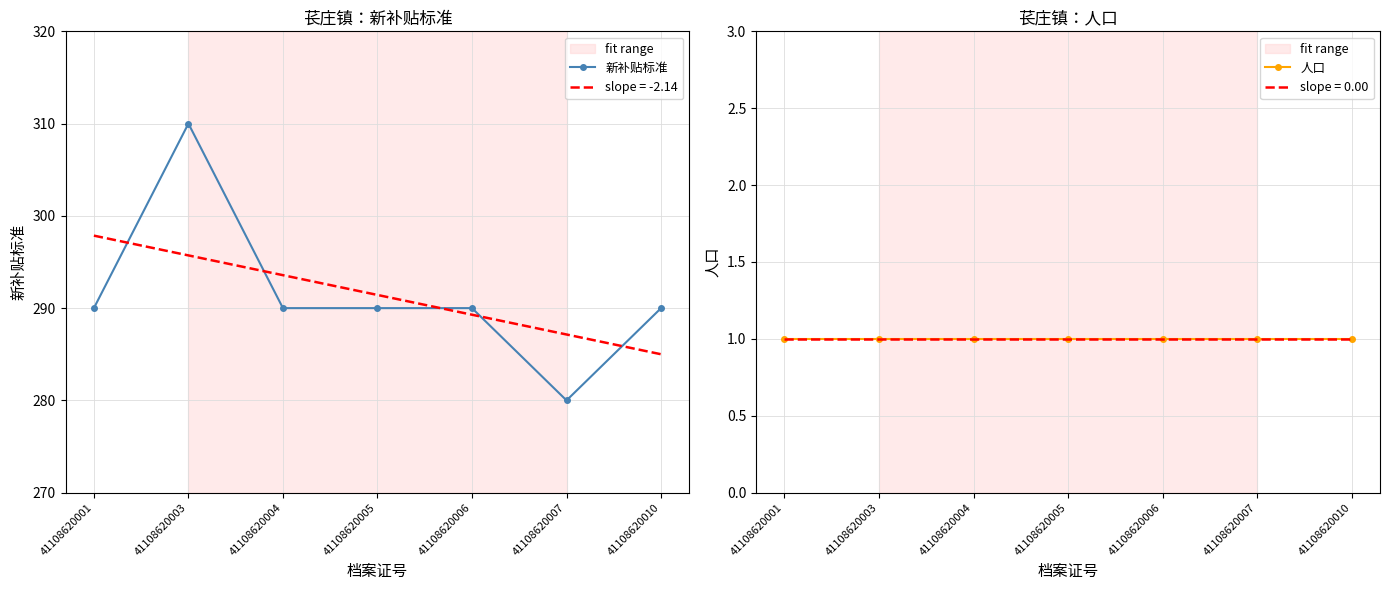

At 41108620007, list the series in order from smallest to largest.

人口, 新补贴标准